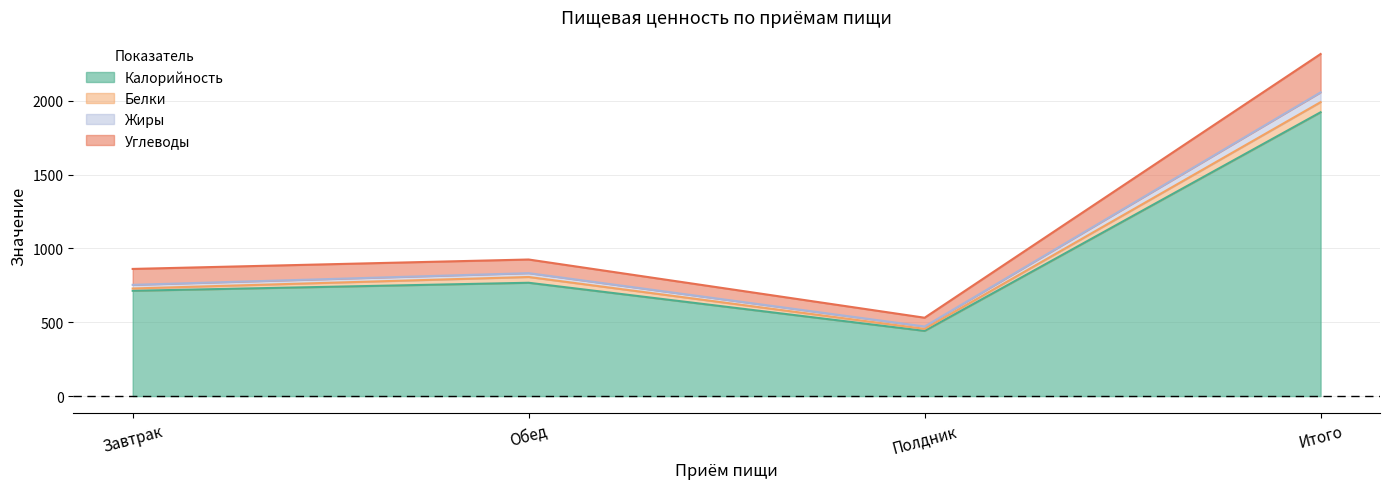

How many interior local peaks does the Калорийность series have?

1